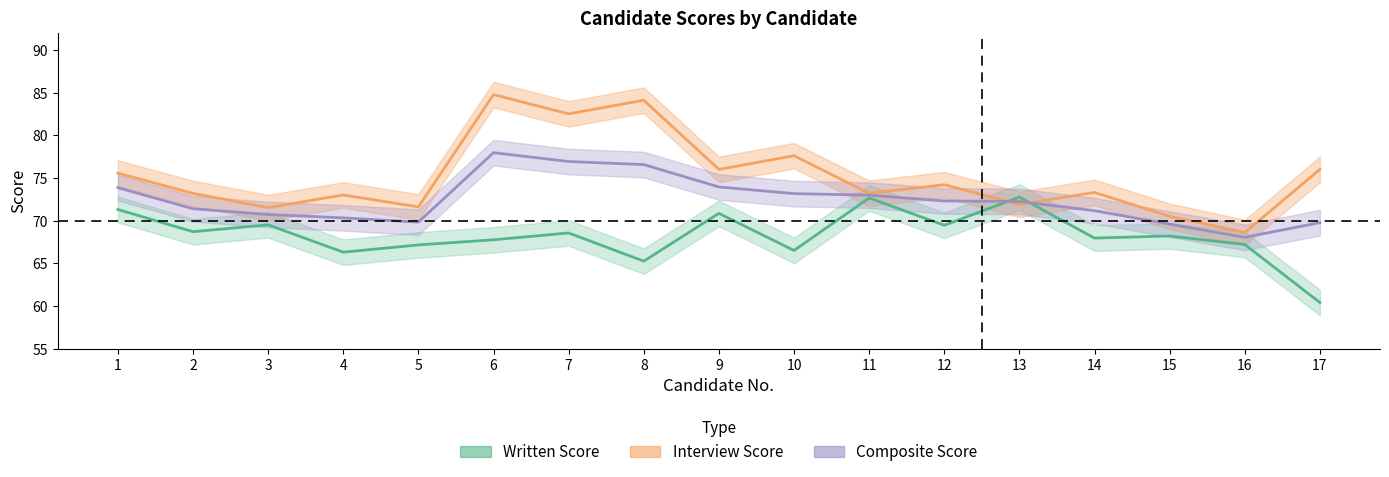

What is the minimum value for Composite Score?

68.0